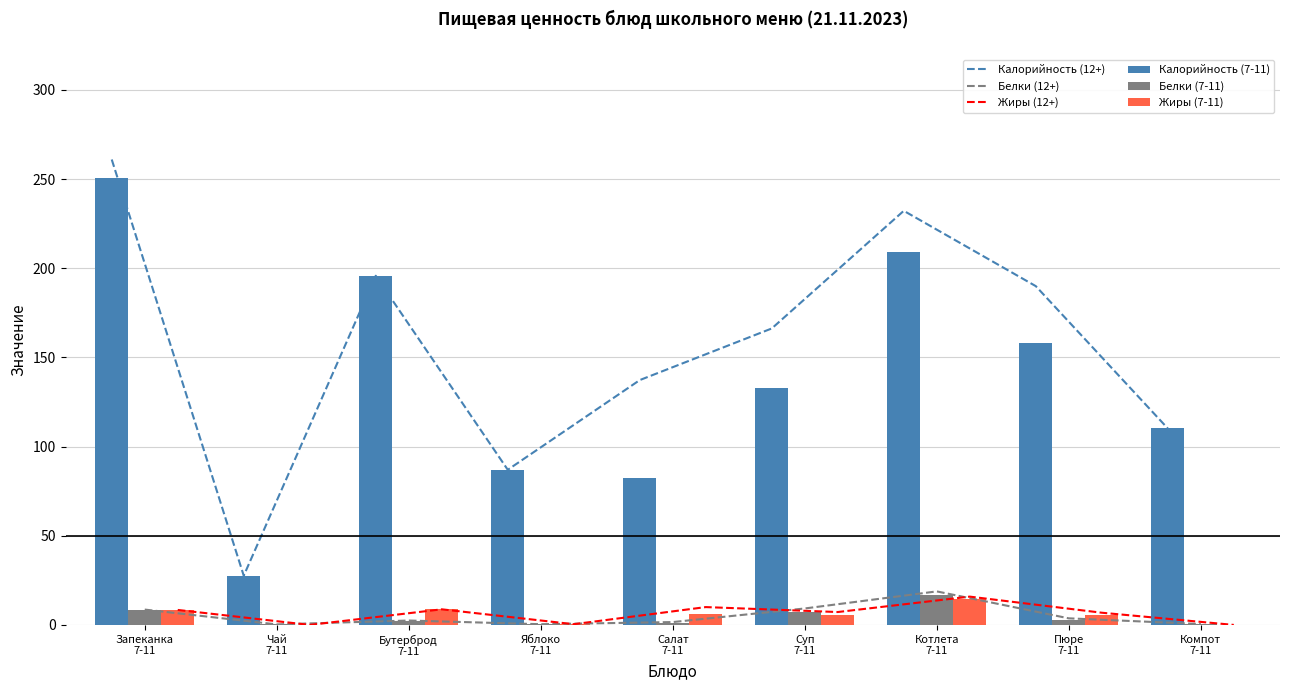

Where does the Белки (12+) series first go above 2?

Запеканка
7-11